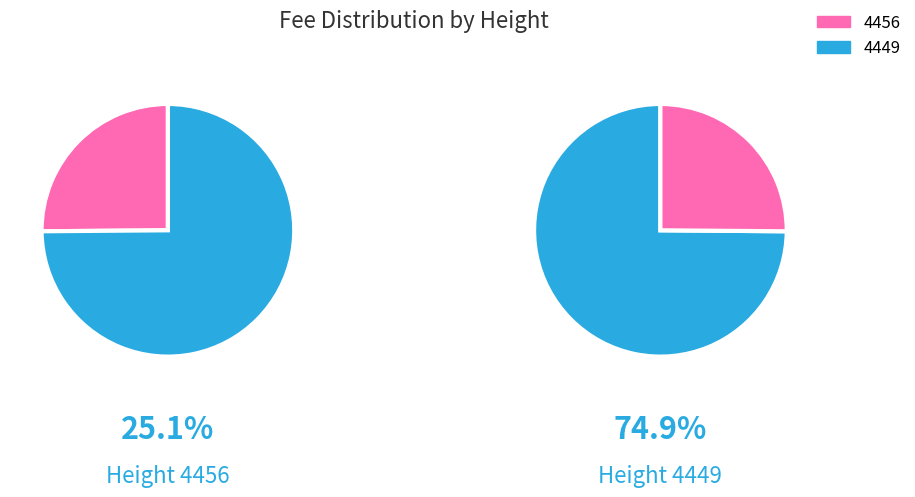

Rank the categories by value from lowest to highest.

4456, 4449